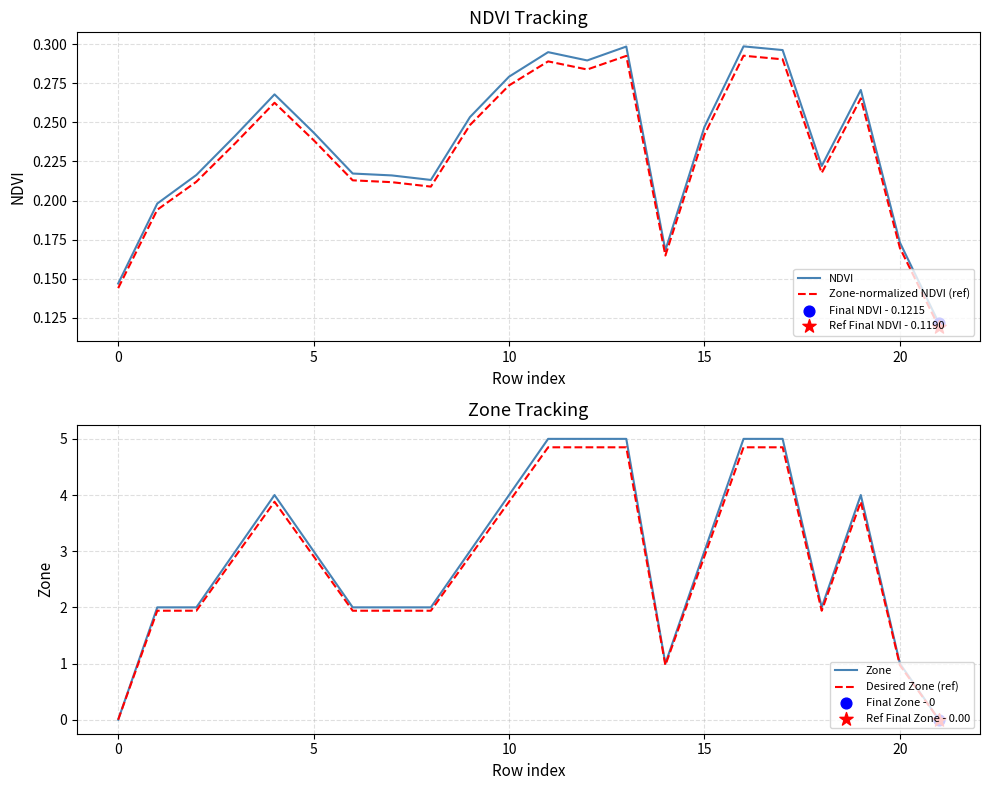

Is the value of Zone-normalized NDVI (ref) at 7 greater than the value of Zone at 18?

No